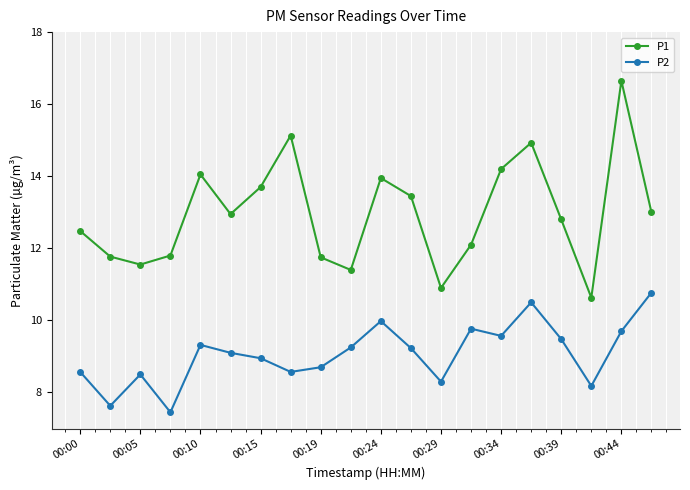

List the series in order of their peak value, highest first.

P1, P2